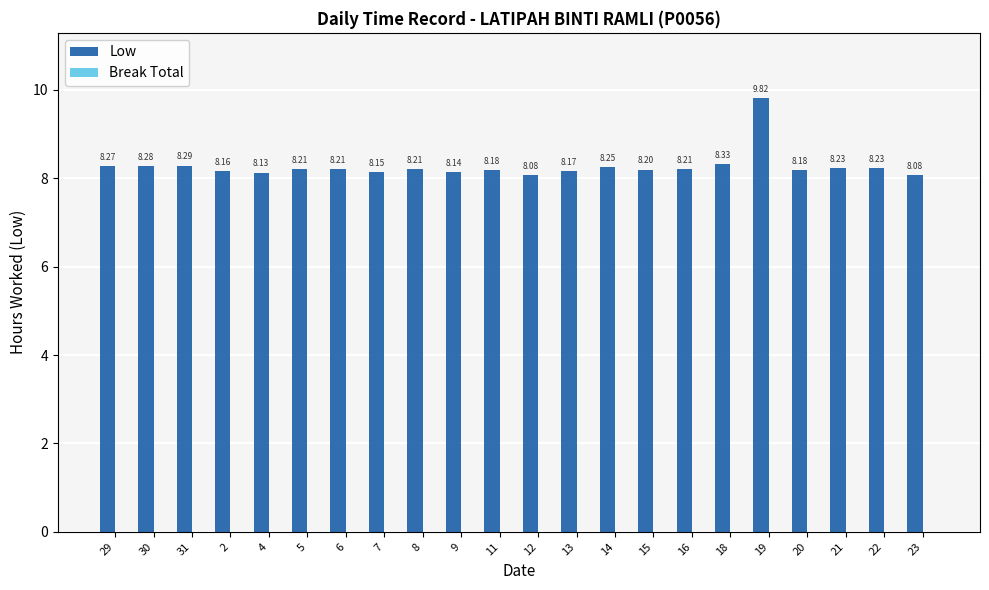

What is the label of the 18th bar from the right?

4